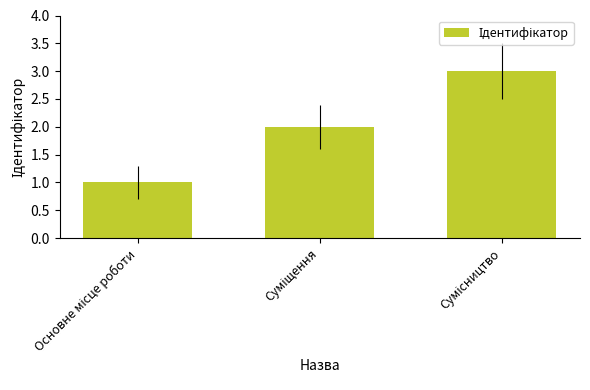

What is the sum of all values?

6